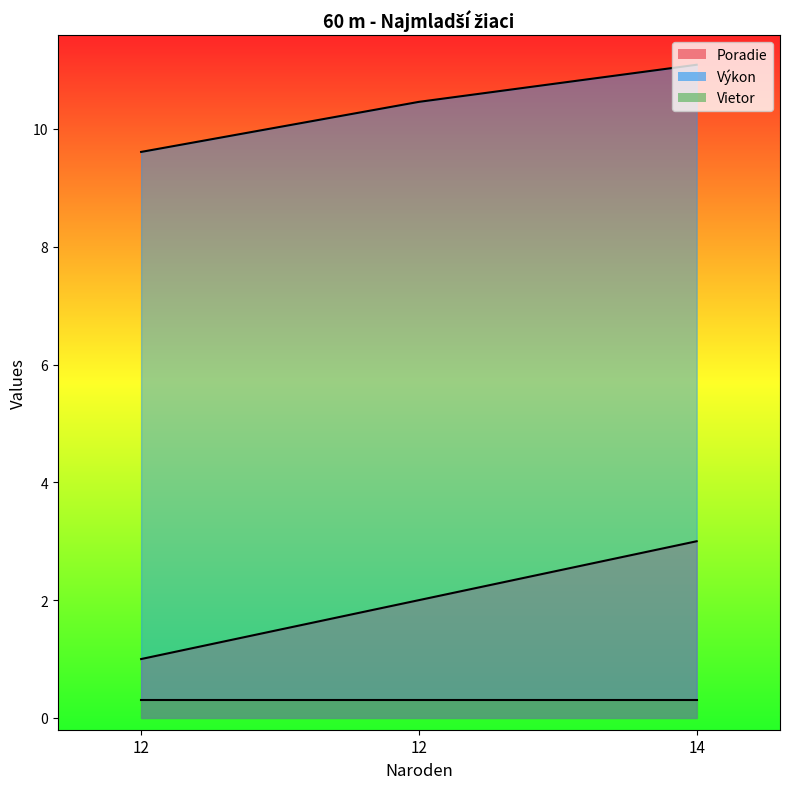

Is it true that Výkon equals 17.9 at 14?

False